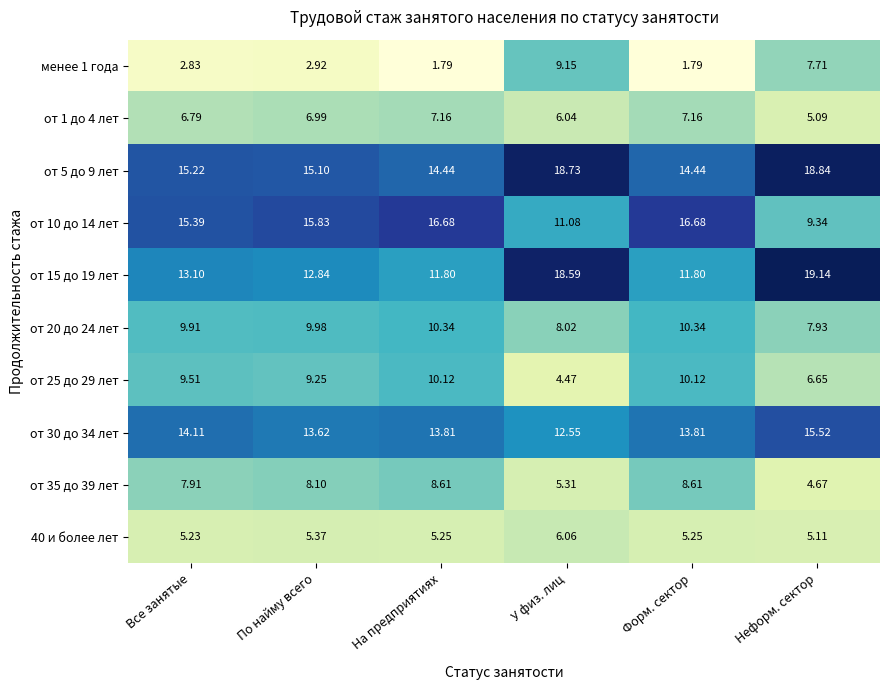

Which series has the largest range (max minus min)?

менее 1 года